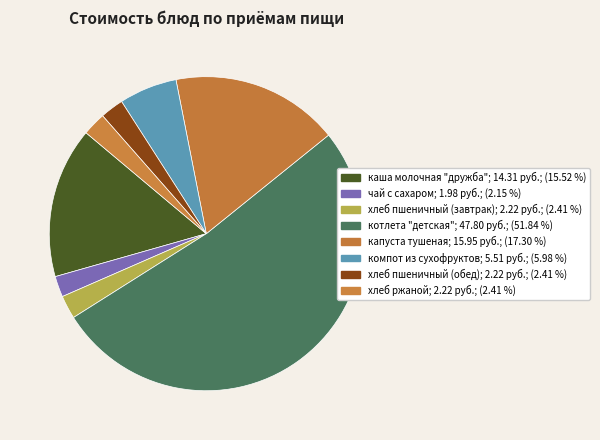

Which category accounts for the majority?

котлета "детская"